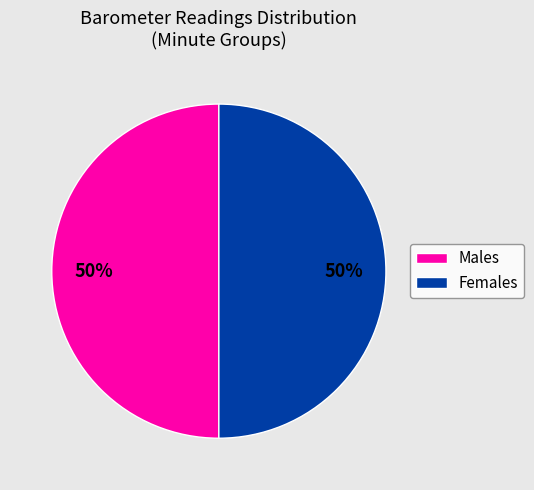

How many segments does this pie chart have?

2